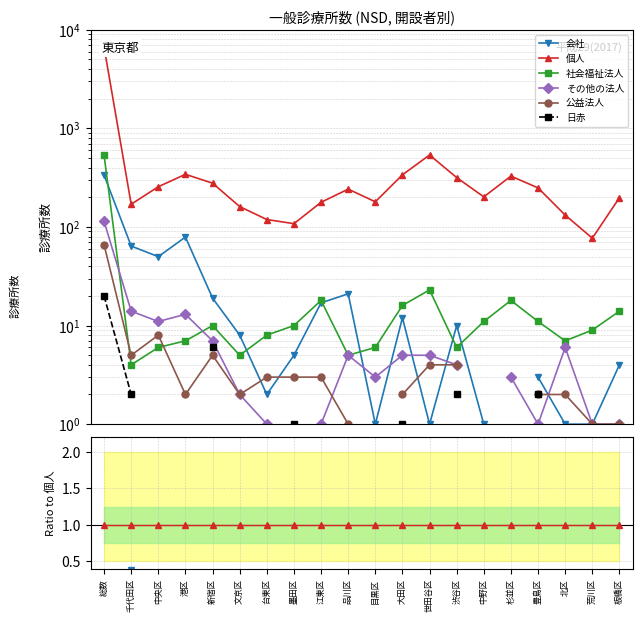

Is the value of 個人 at 荒川区 greater than the value of 社会福祉法人 at 新宿区?

Yes